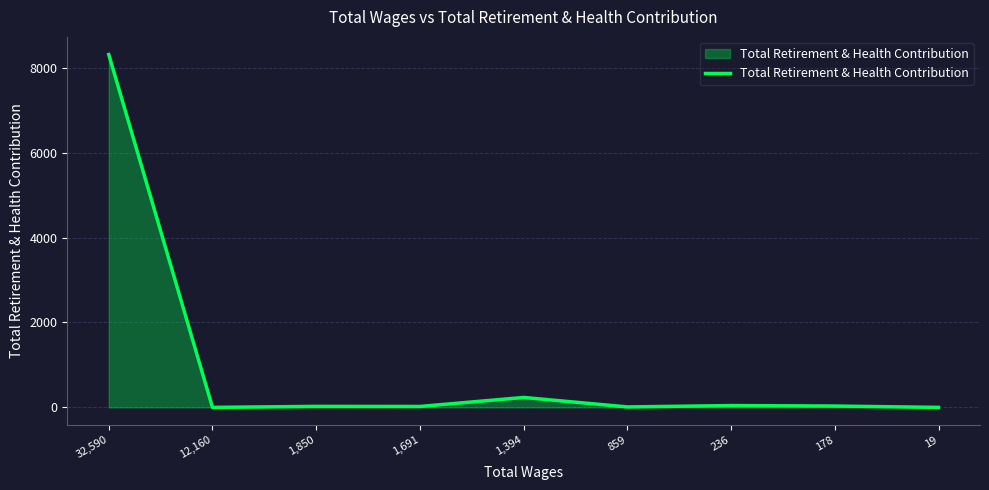

The chart shows a value of 8313 at 32,590. True or false?

True